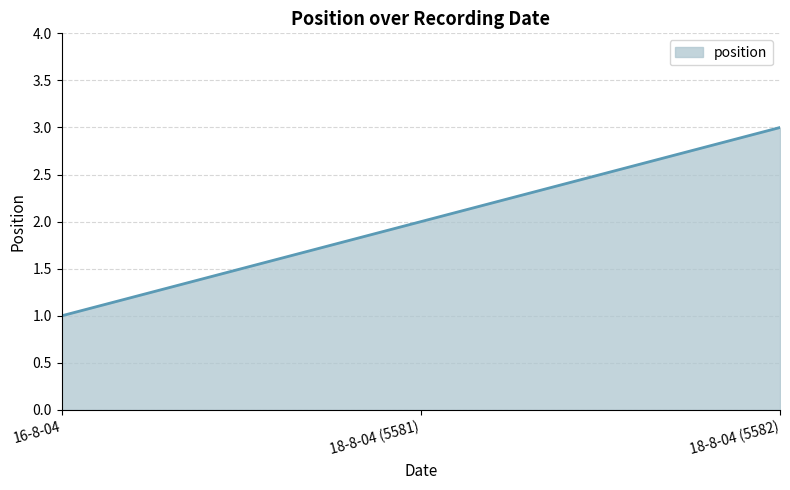

What position from the left is 18-8-04 (5581)?

2